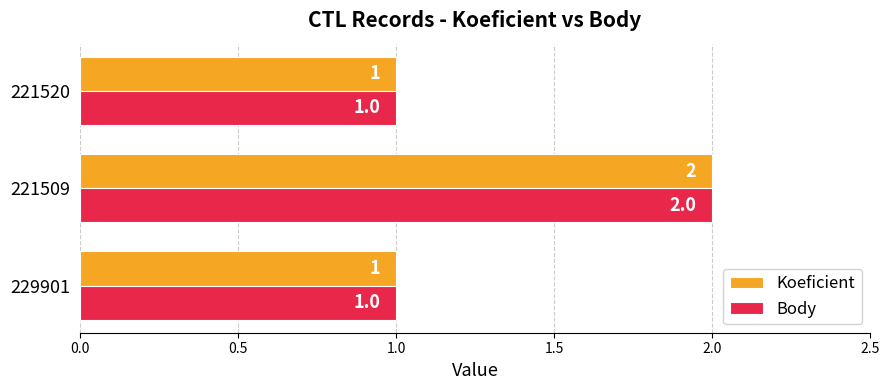

Which category has the highest value in the Koeficient series?

221509